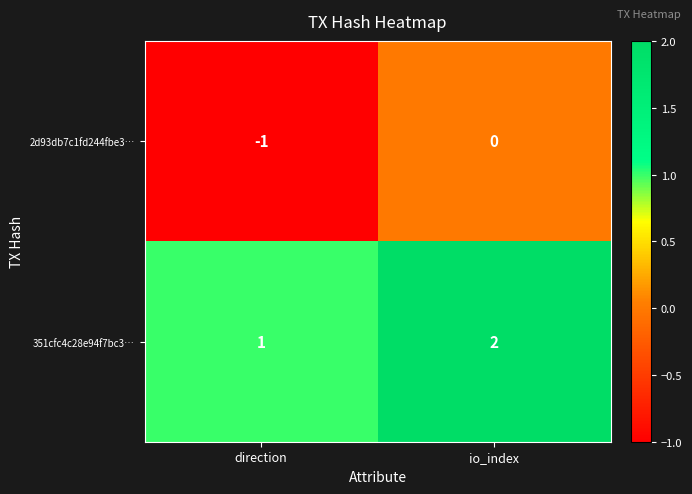

At which label is 351cfc4c28e94f7bc3… closest to 1?

direction